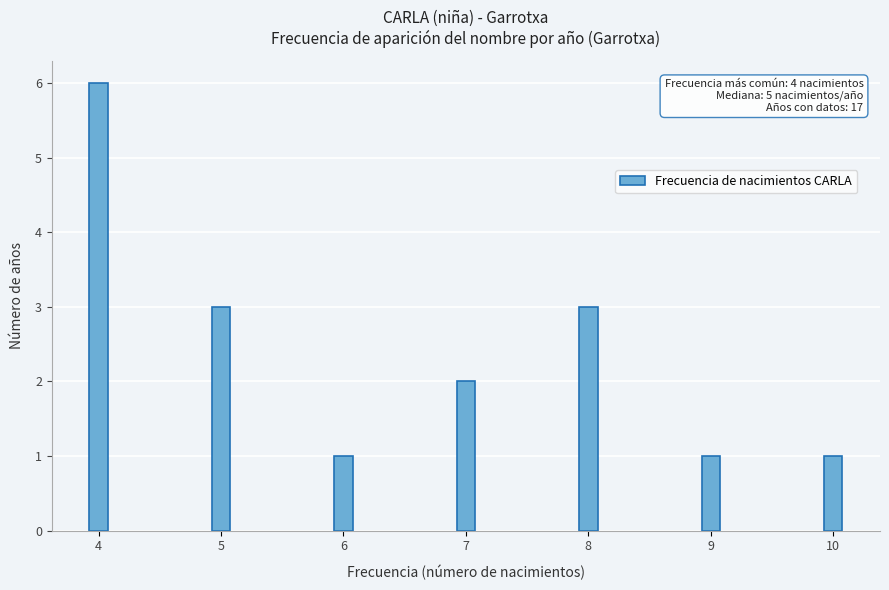

Reading right to left, list all the values displayed in this chart.

1	1	3	2	1	3	6